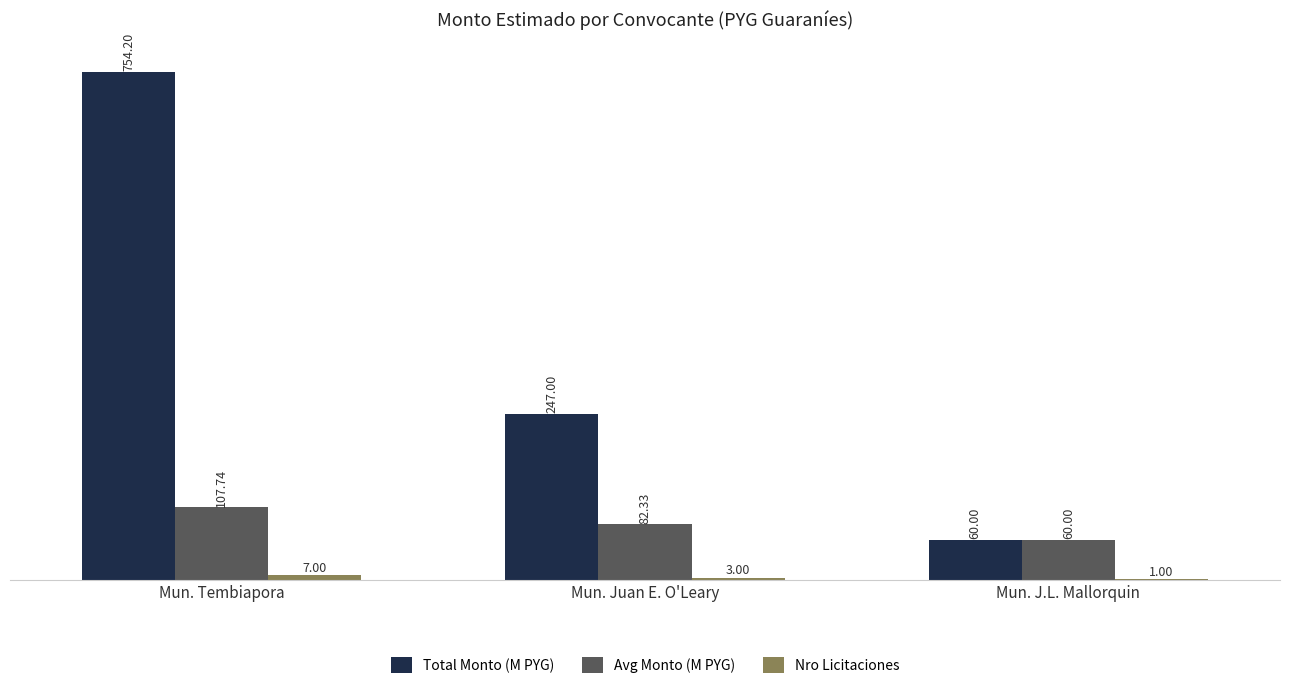

What is the total value across all series at Mun. J.L. Mallorquin?

121.0